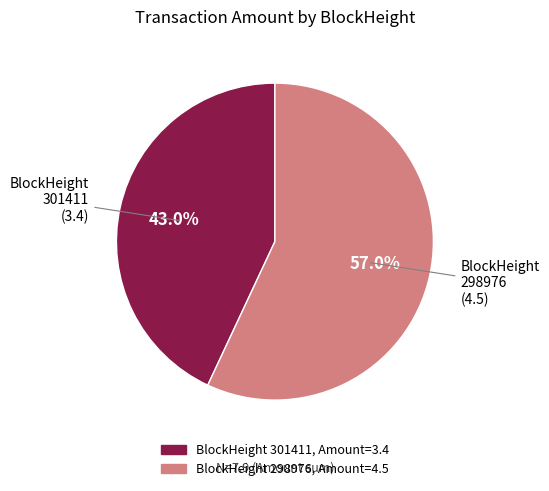

Does any single category account for the majority?

Yes